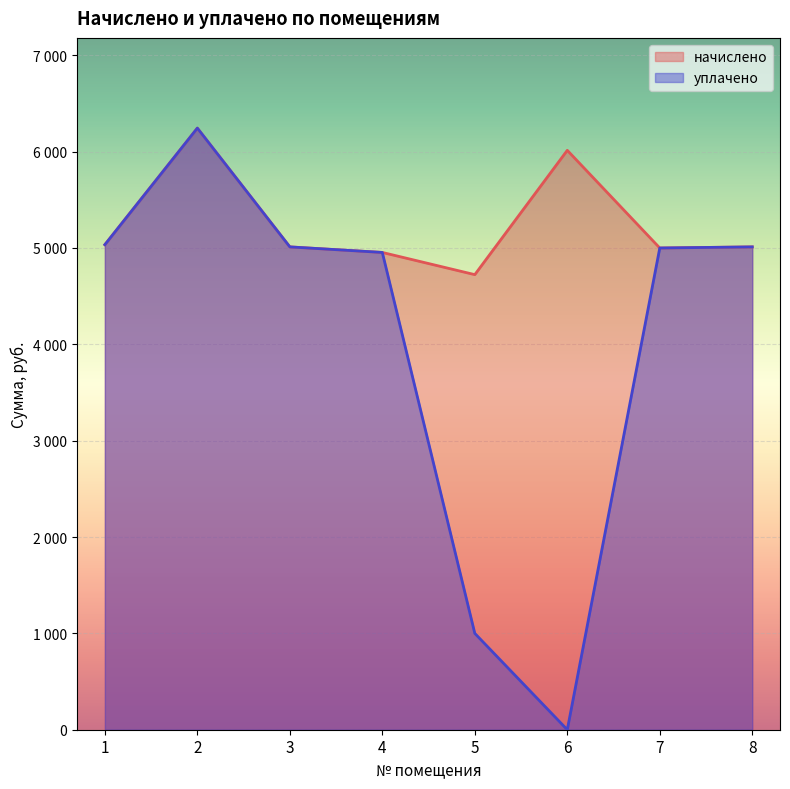

What is the difference between the highest and lowest values at 5?

3723.2